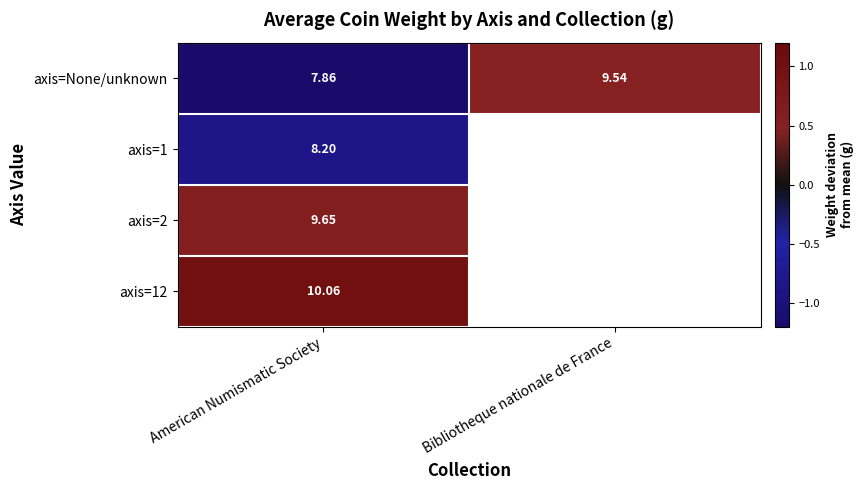

At which label does axis=None/unknown first exceed 9?

Bibliotheque nationale de France